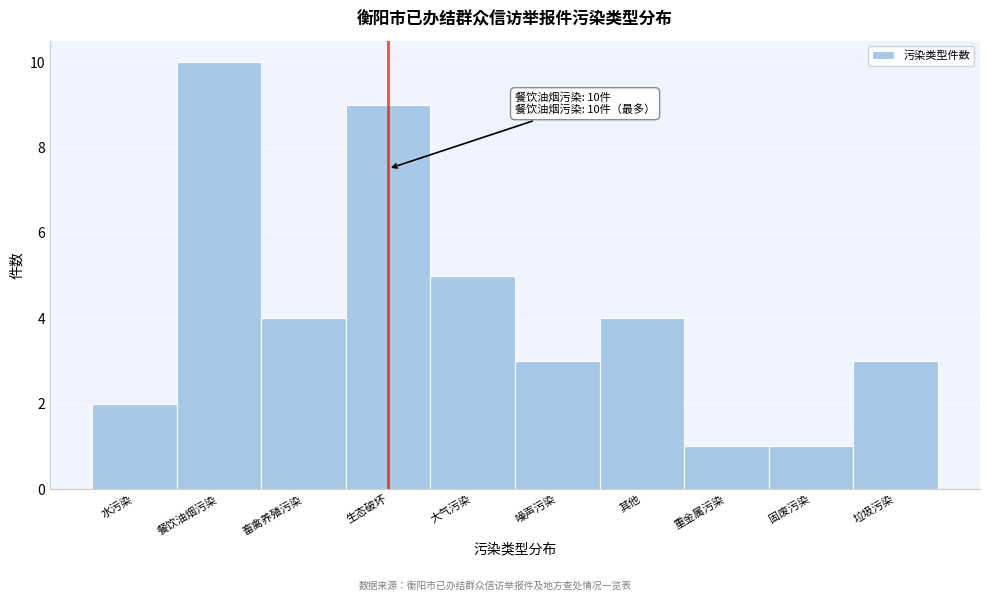

Reading left to right, extract all data points from this chart.

2	10	4	9	5	3	4	1	1	3